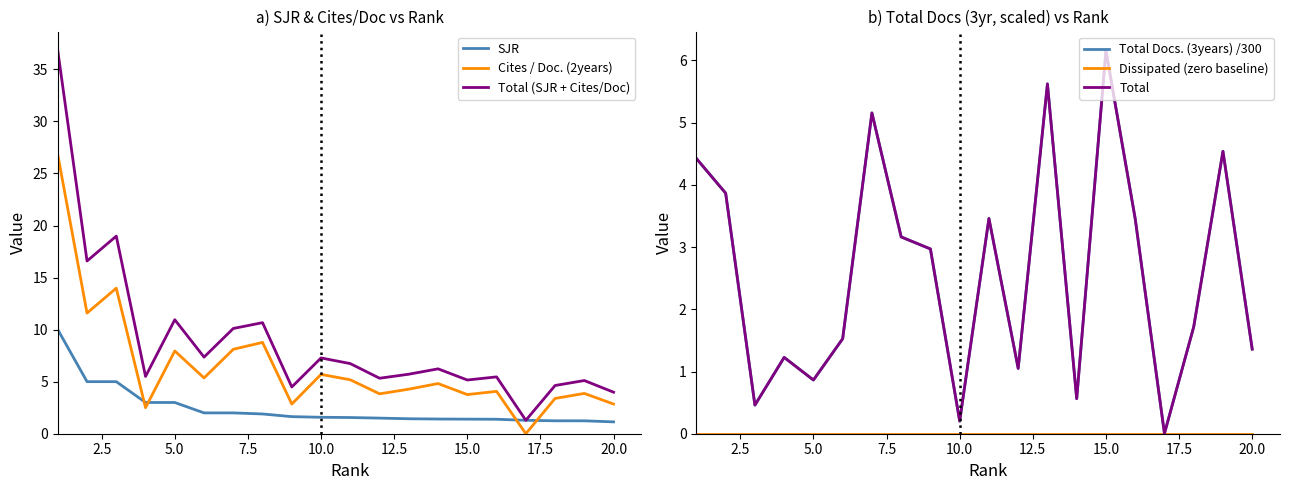

The value of Cites / Doc. (2years) at 10.0 is 8.1. True or false?

False